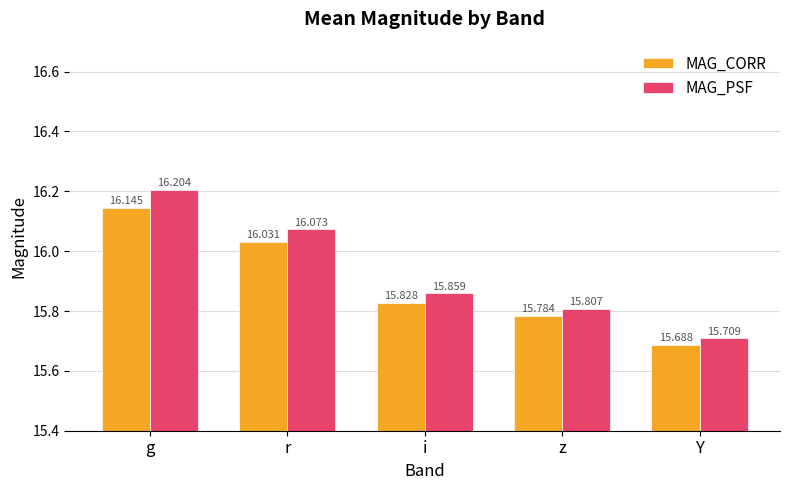

Between g and r, which series saw the biggest shift?

MAG_PSF